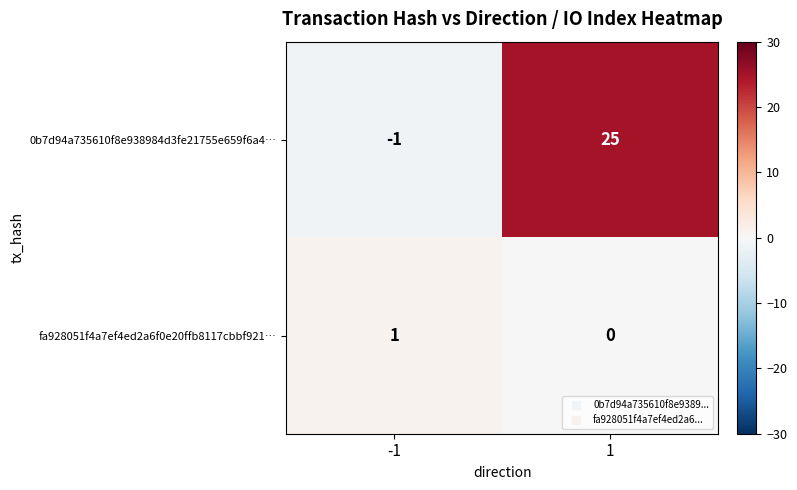

The fa928051f4a7ef4ed2a6f0e20ffb8117cbbf921… series shows 2 at -1. True or false?

False